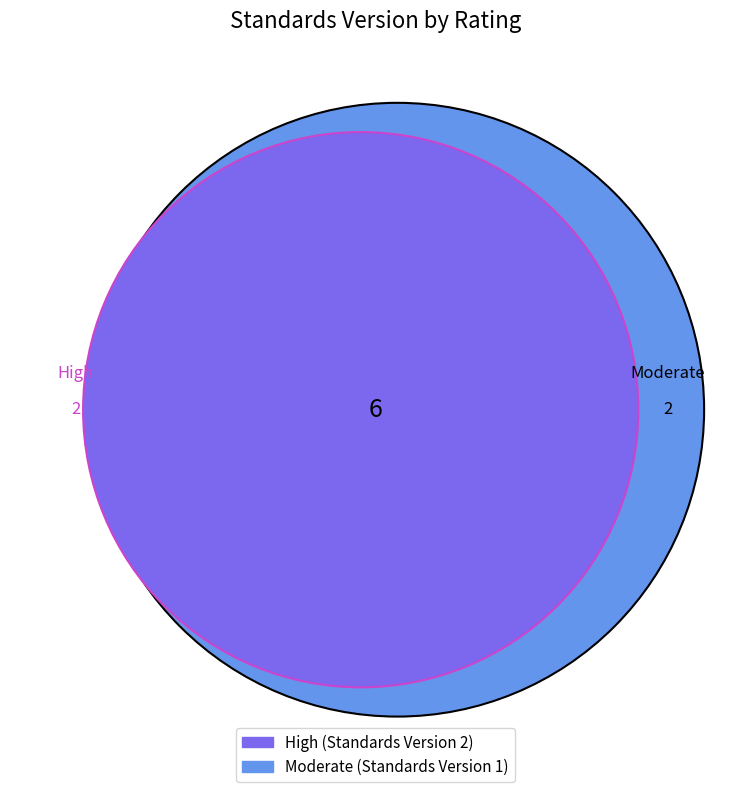

What percentage is NOT represented by WWHV035695?

83.3%